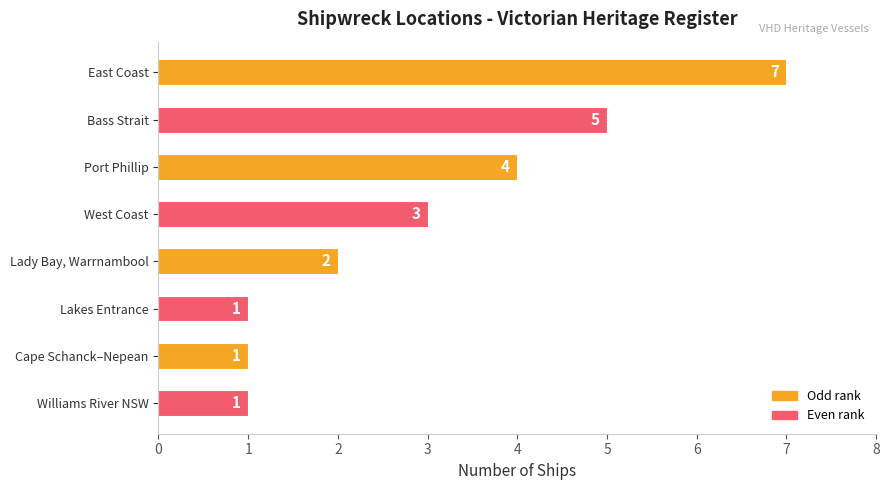

What is the average value?

3